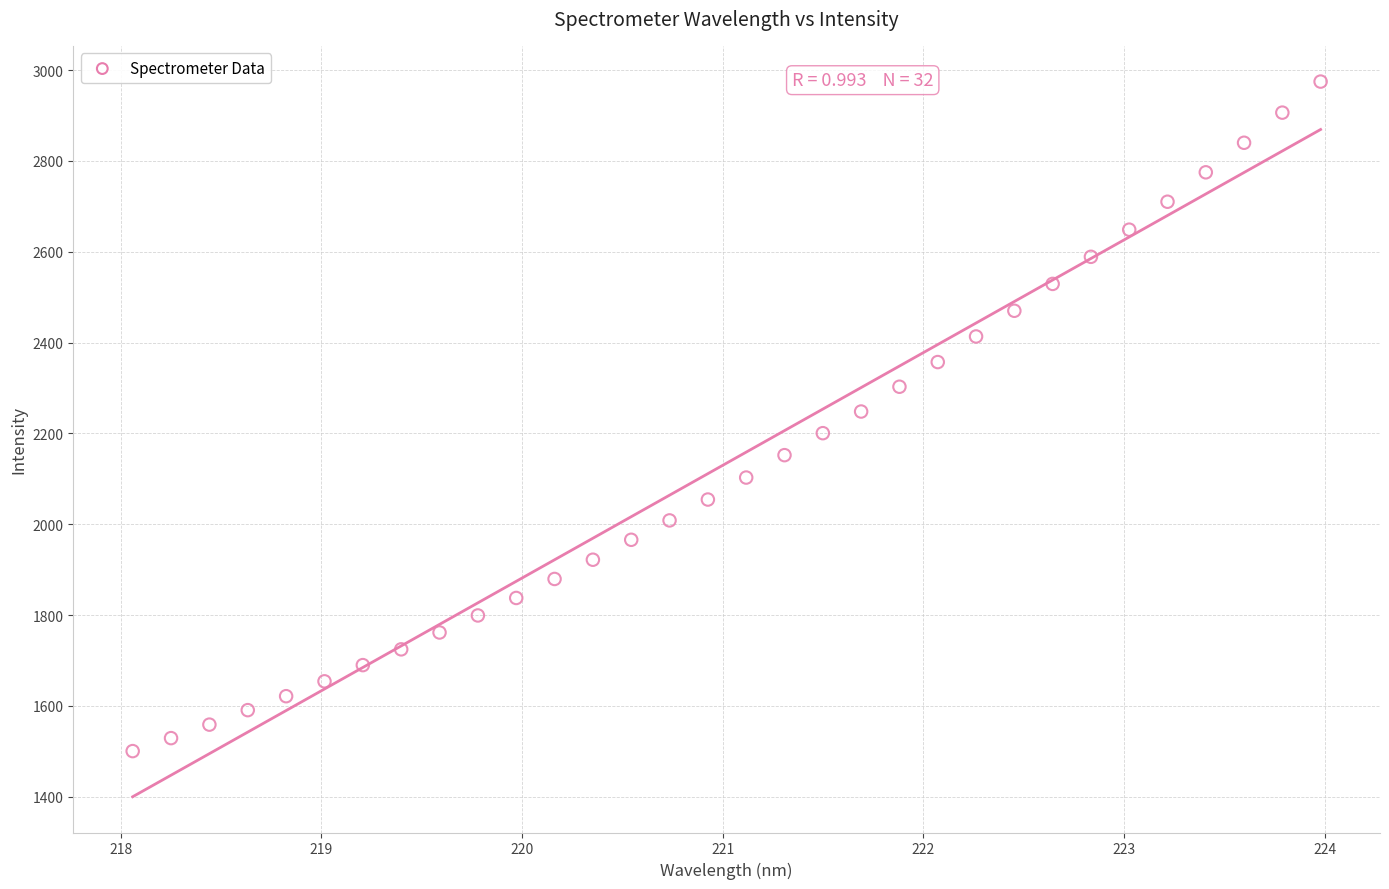

What is the range of X values (max minus min)?

5.9